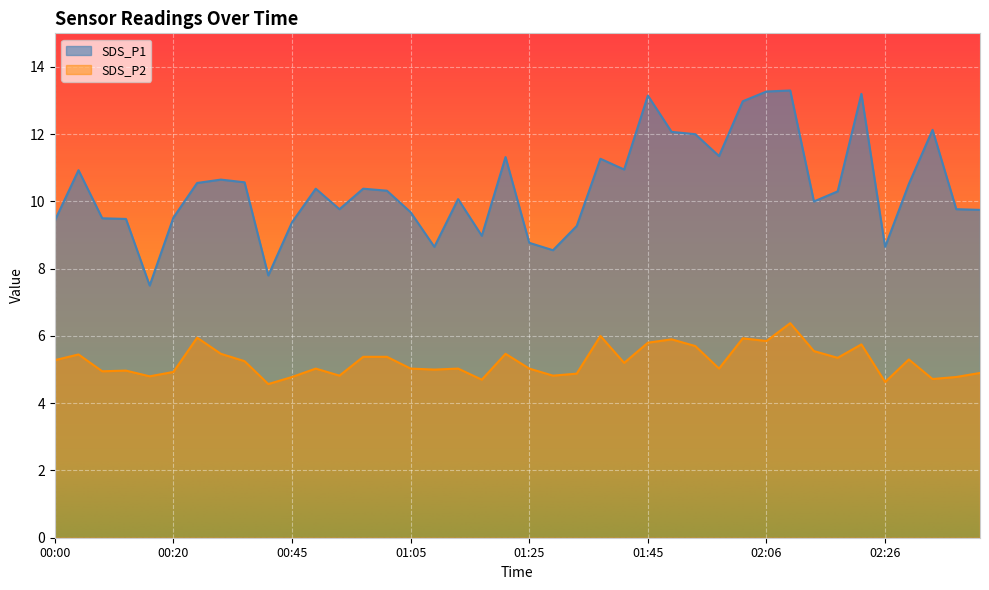

How many values in the SDS_P1 series are below 10?

17